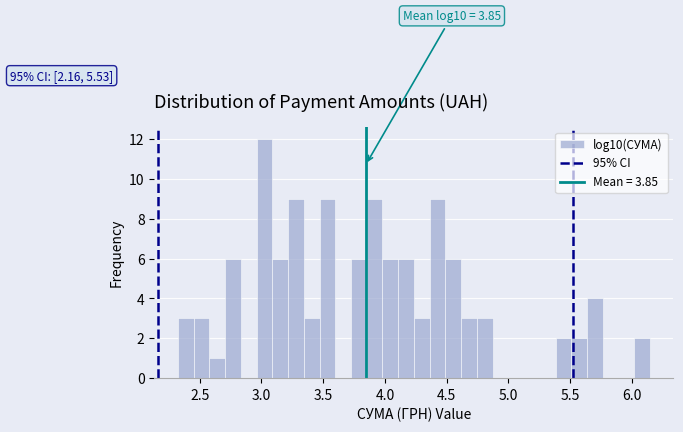

Around what value on the x-axis is the tallest bar? Give the approximate position of its centre, as read against the axis.

3.00